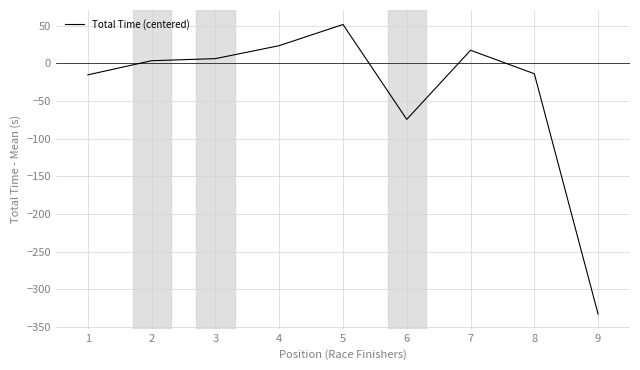

Where is the data nearest to the value -140?

6